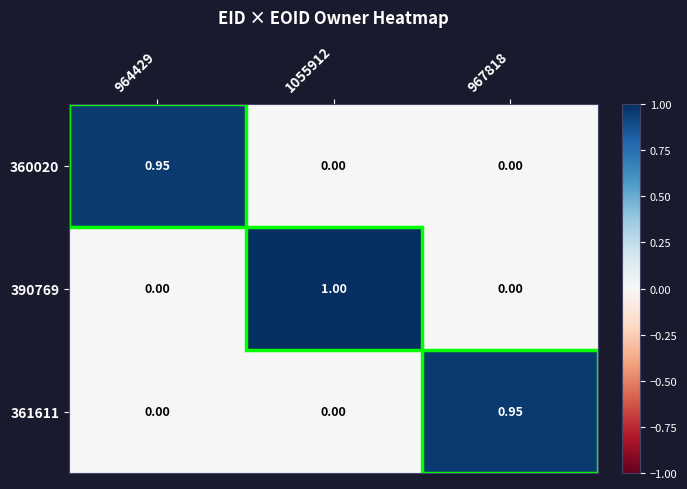

Which has a higher value, 964429 or 967818?

964429